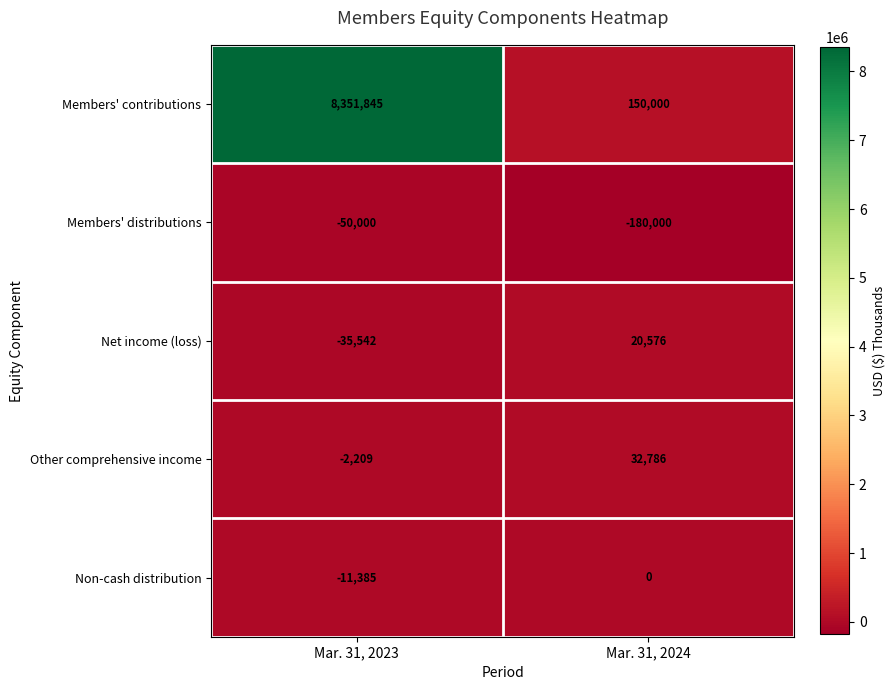

What is the total value across all series at Mar. 31, 2023?

8252709